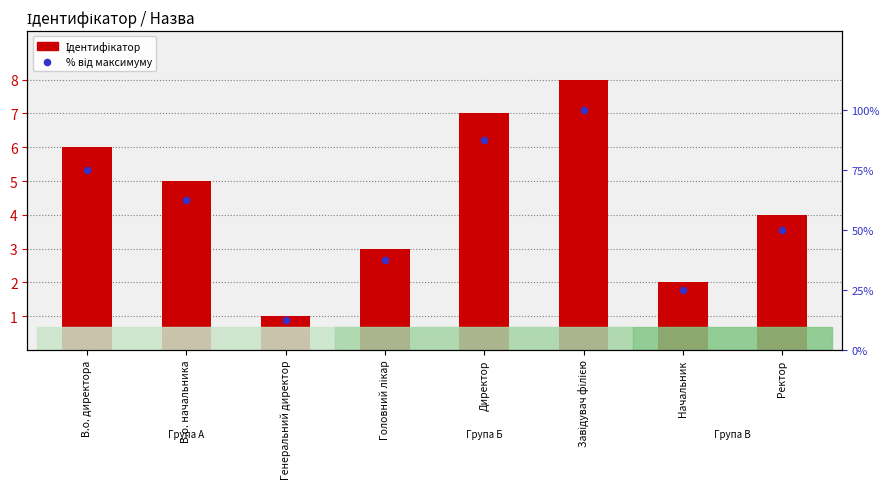

Which series reaches the minimum Y coordinate?

Ідентифікатор